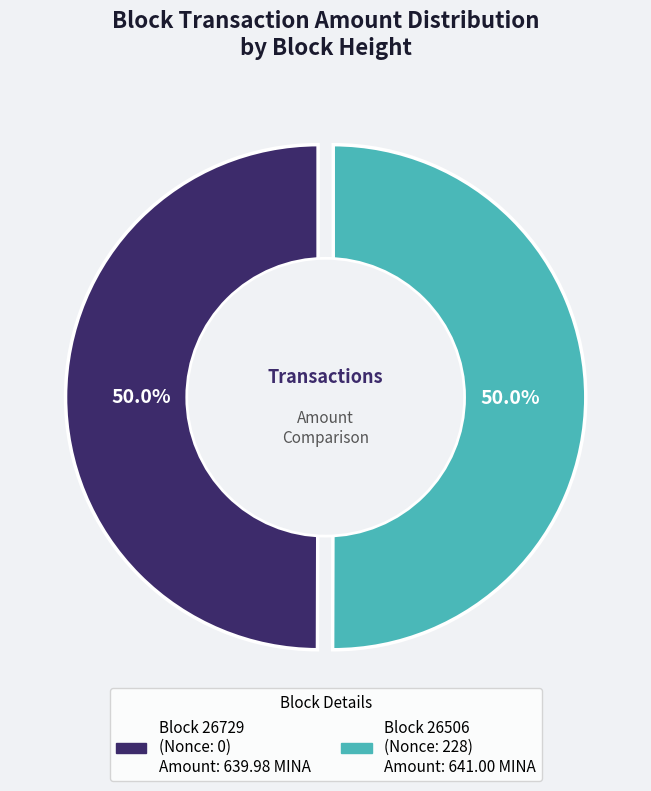

How many slices are in this pie chart?

2